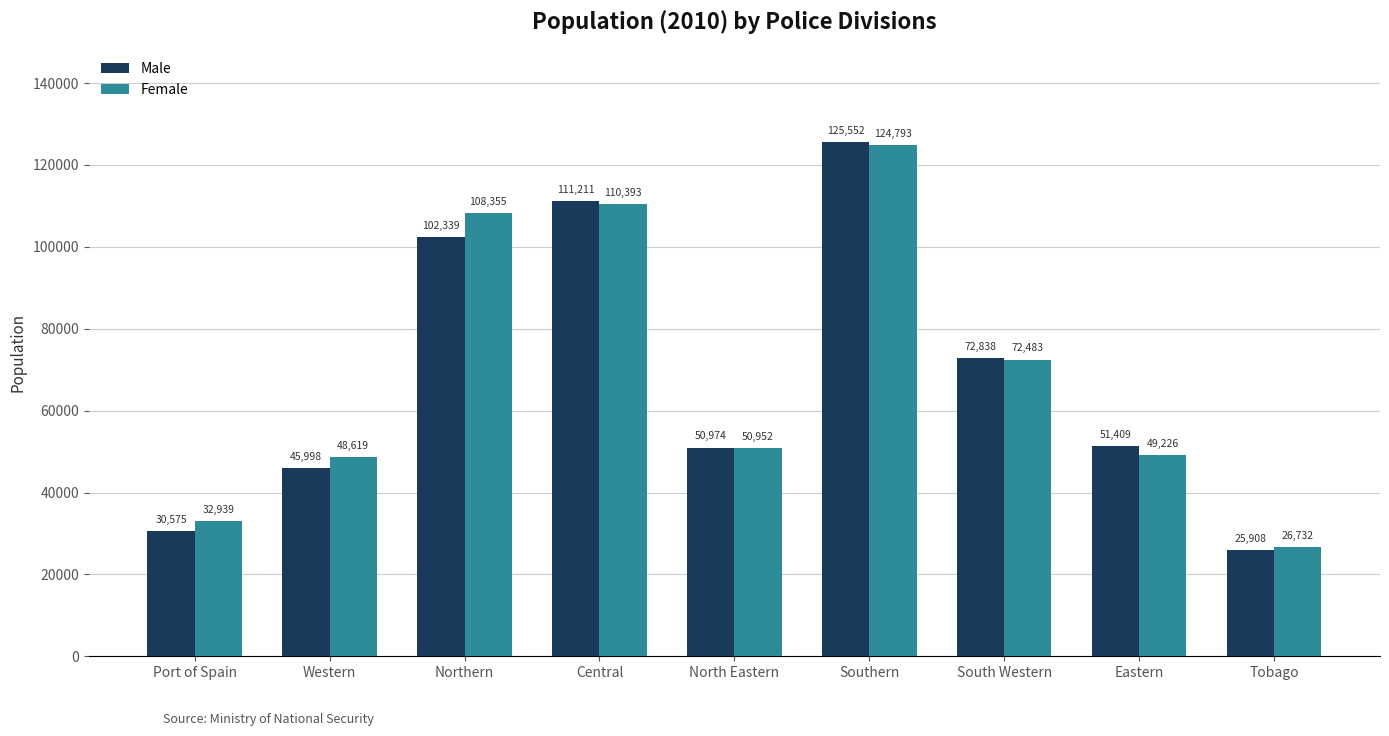

What is the label of the 1st bar from the right?

Tobago